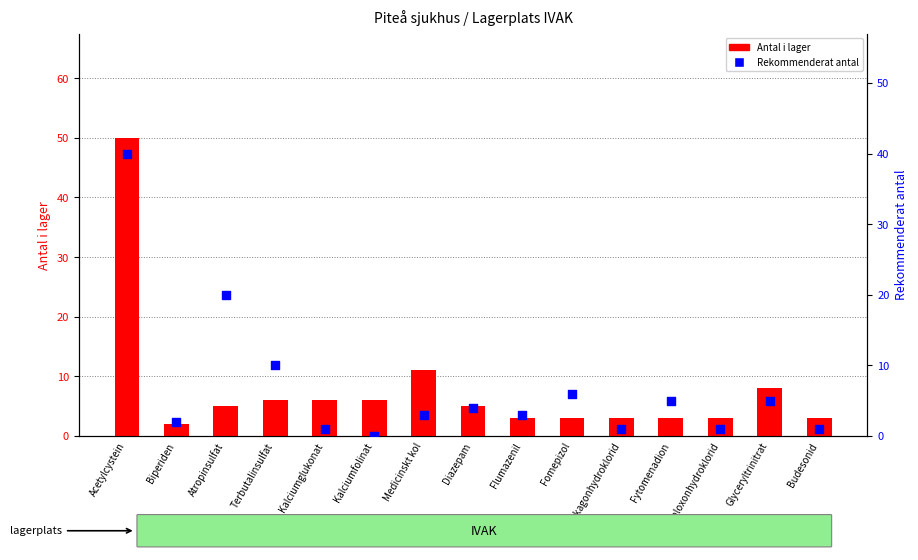

What are all the series names shown in the legend?

Antal i lager, Rekommenderat antal